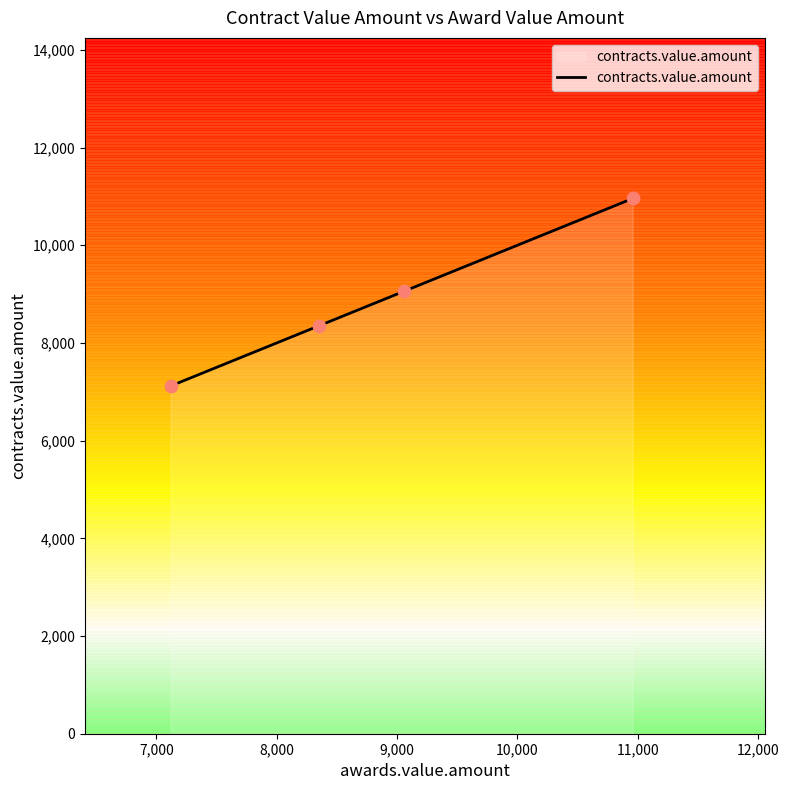

What is the change in value from 10958 to 8355?

-2603